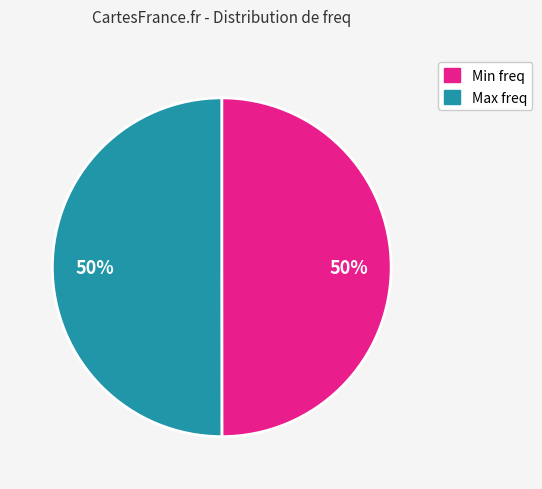

How many segments does this pie chart have?

2